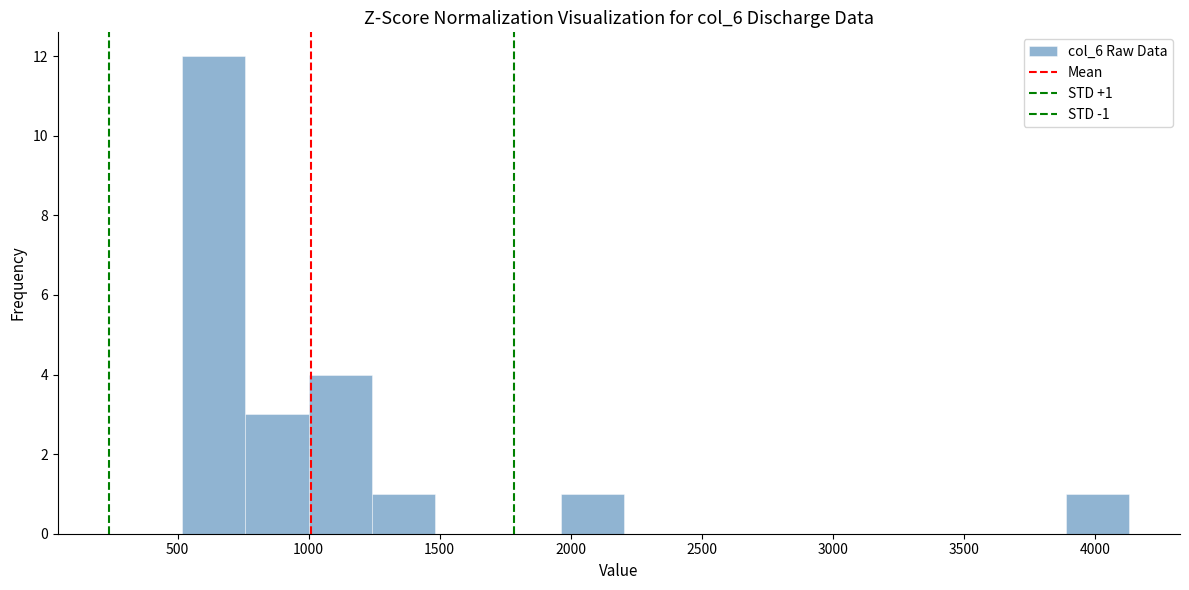

Which range on the x-axis has the tallest bar?

500 to 750